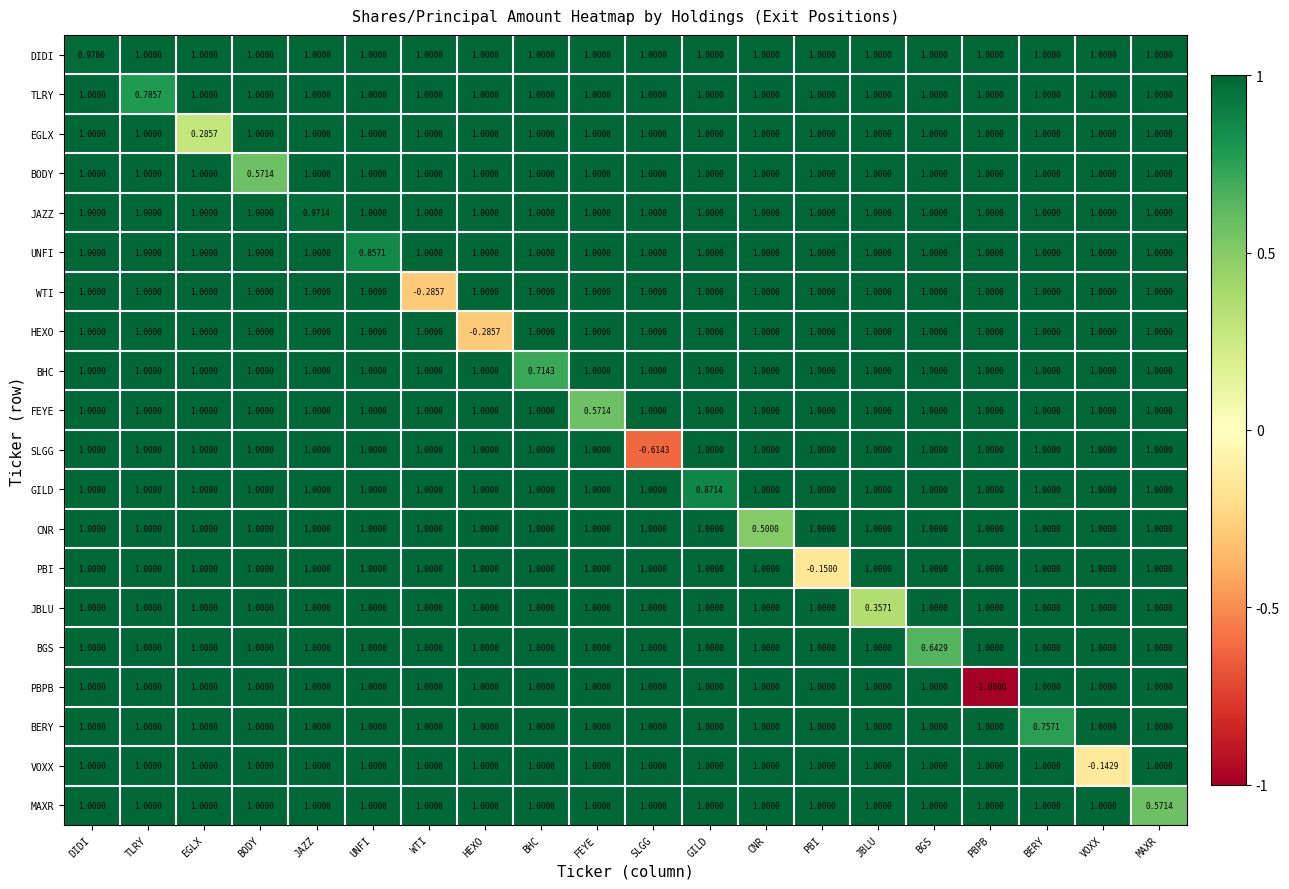

Which category has the lowest value across all series?

PBPB